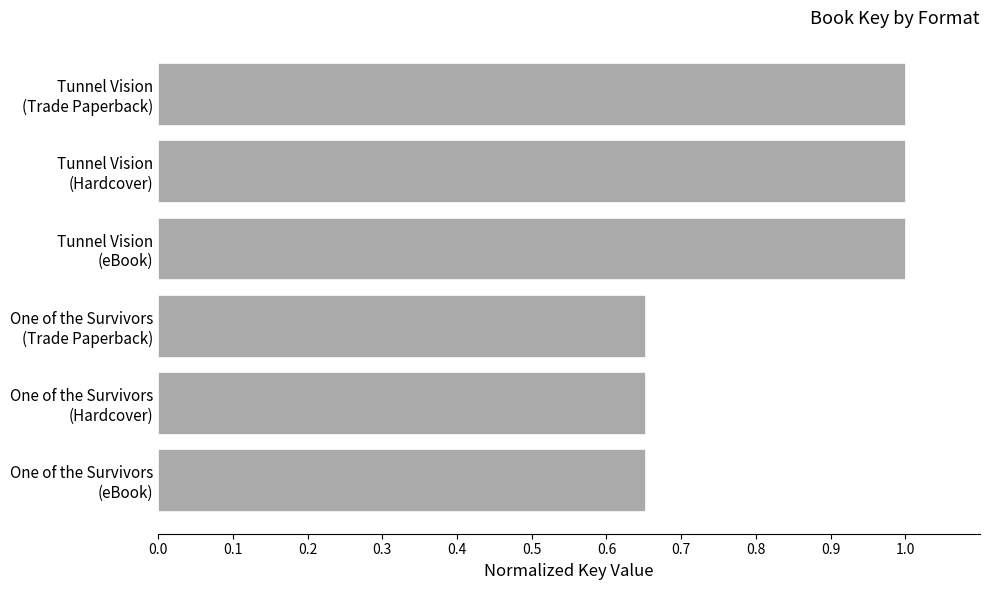

What is the difference between the maximum and minimum values?

0.3